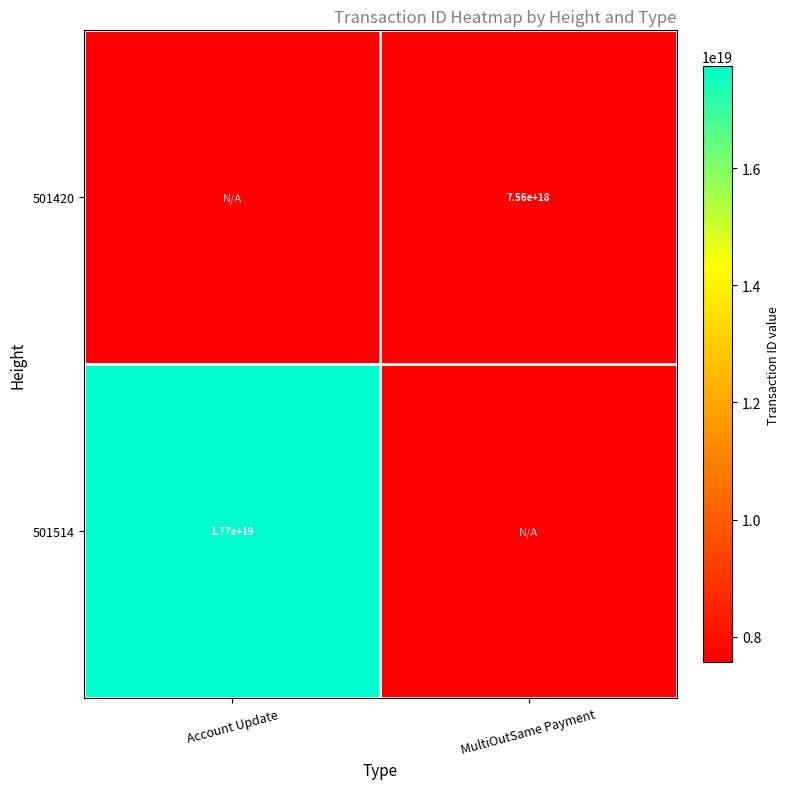

How many categories are shown in the chart?

2